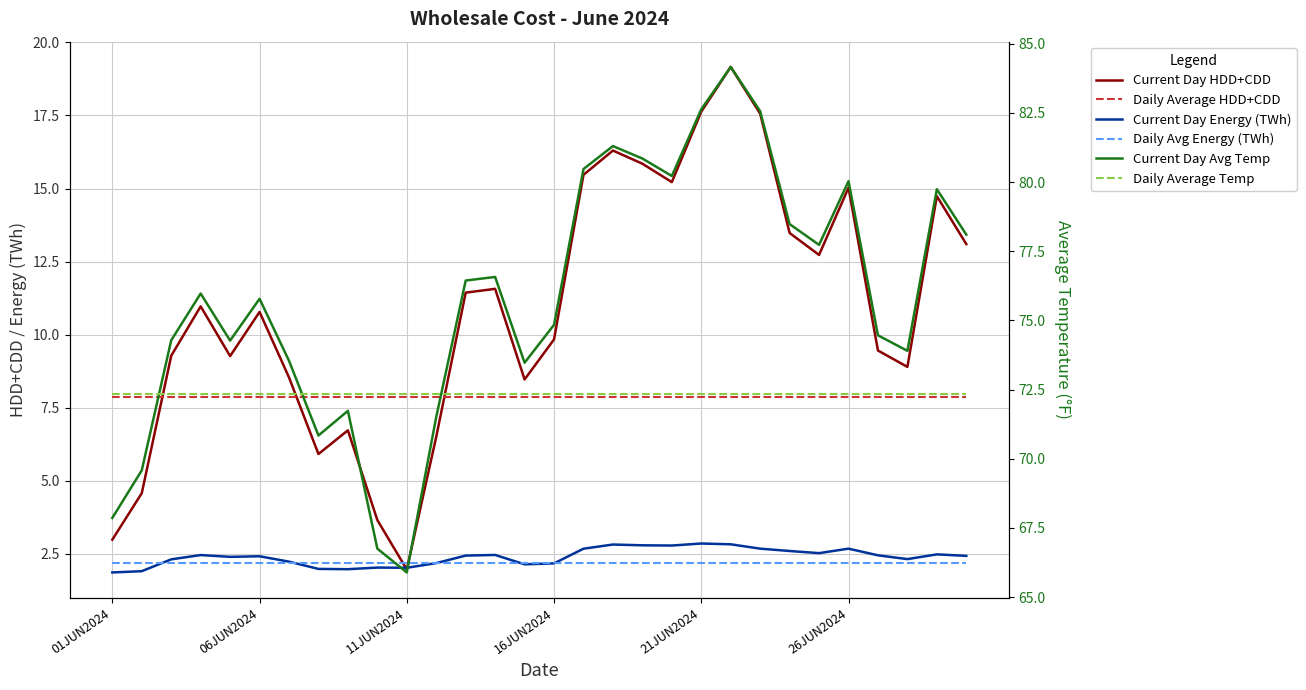

Between 6 and 11, which series saw the biggest shift?

Current Day Avg Temp